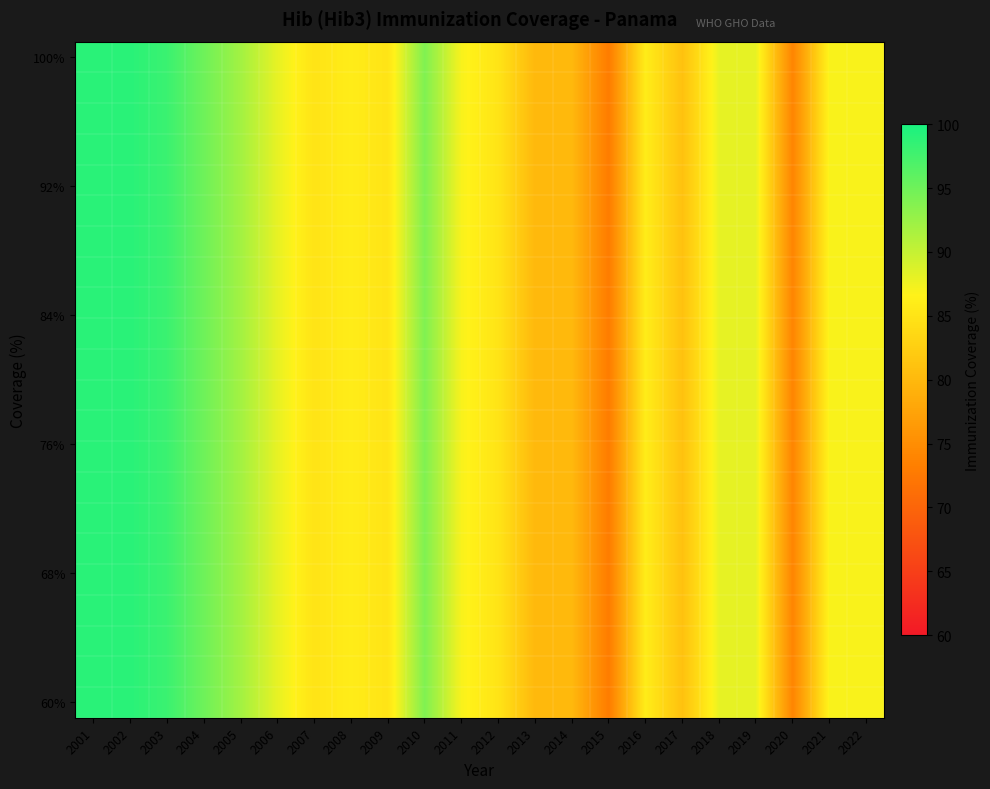

What is the greatest value displayed?

99